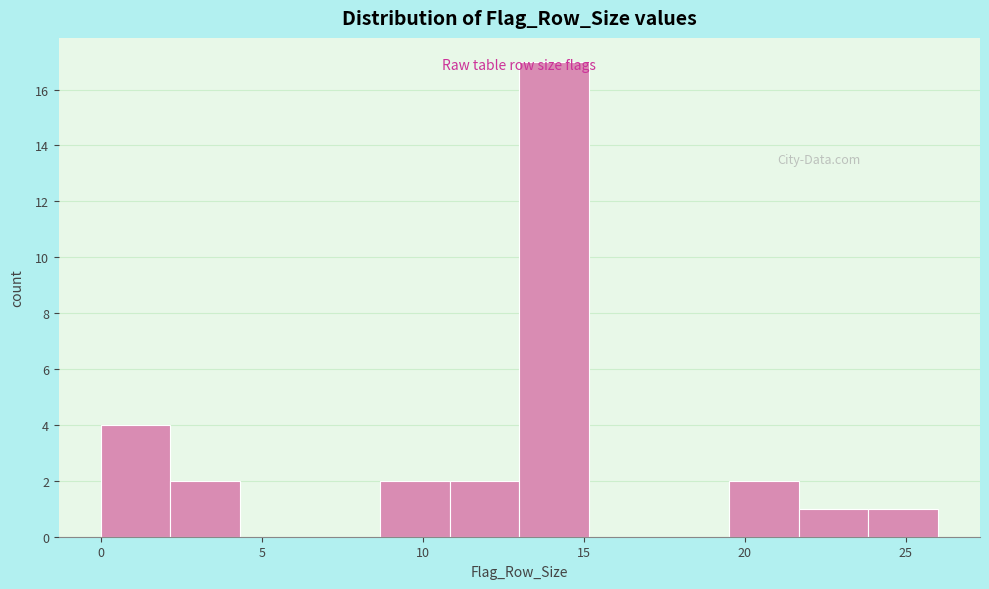

Reading left to right, list every bar in this chart as the range it spans on the x-axis followed by its height. Neither the bar edges nor the heights are printed on the chart, so give them approximately, as read against the axes.

0.0 to 2.0: 4
2.0 to 4.5: 2
4.5 to 6.5: 0
6.5 to 8.5: 0
8.5 to 11.0: 2
11.0 to 13.0: 2
13.0 to 15.0: 17
15.0 to 17.5: 0
17.5 to 19.5: 0
19.5 to 21.5: 2
21.5 to 24.0: 1
24.0 to 26.0: 1